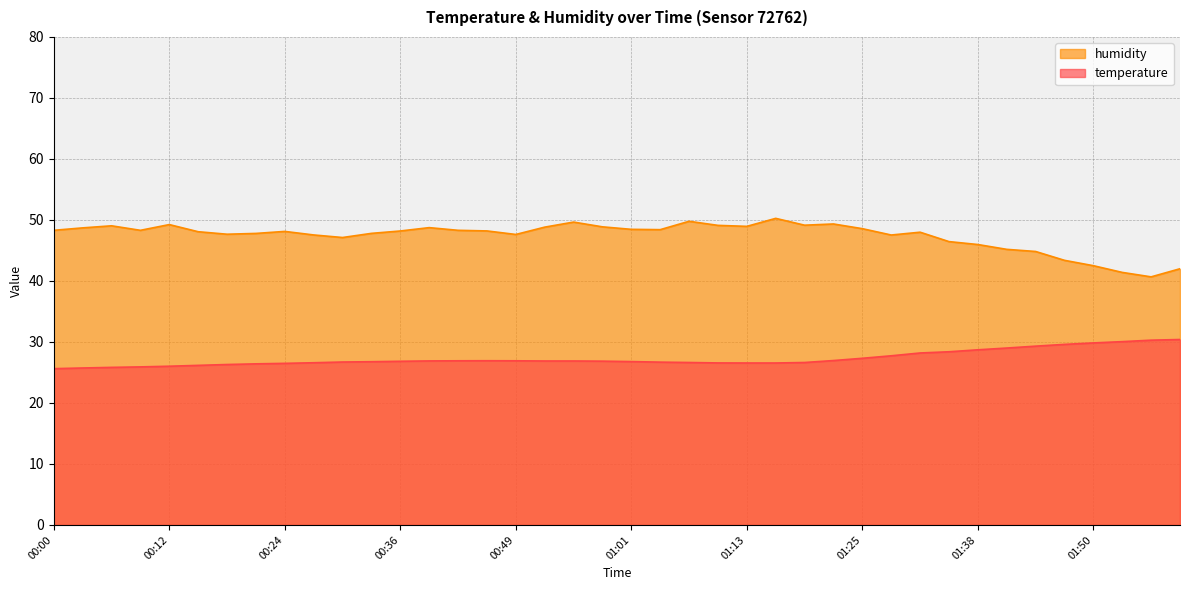

At 01:13, list the series in order from smallest to largest.

temperature, humidity